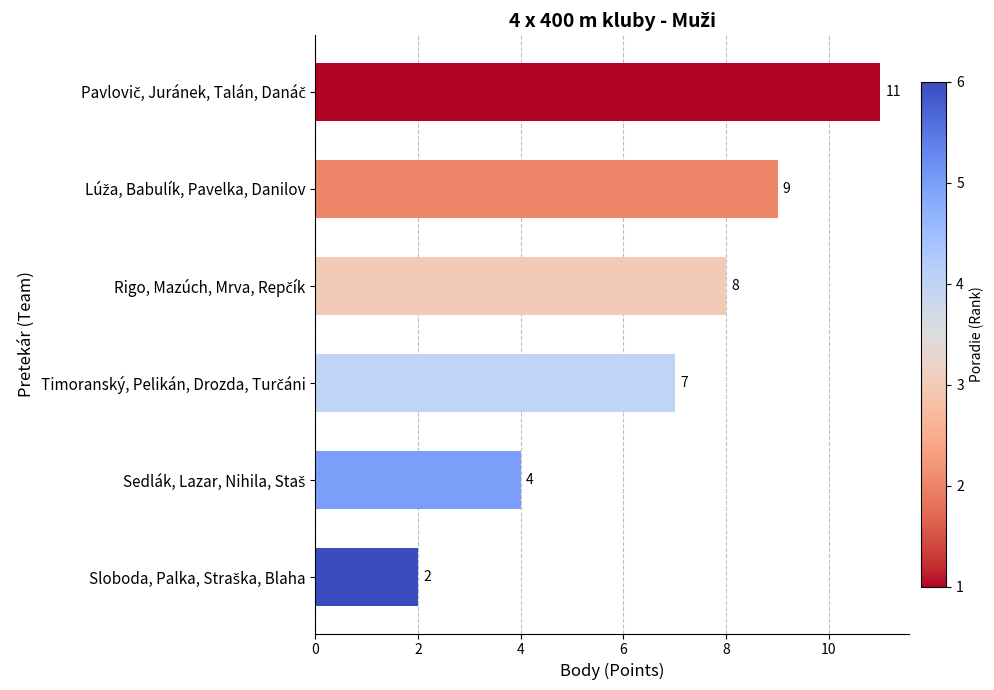

Count the number of data series in this chart.

1